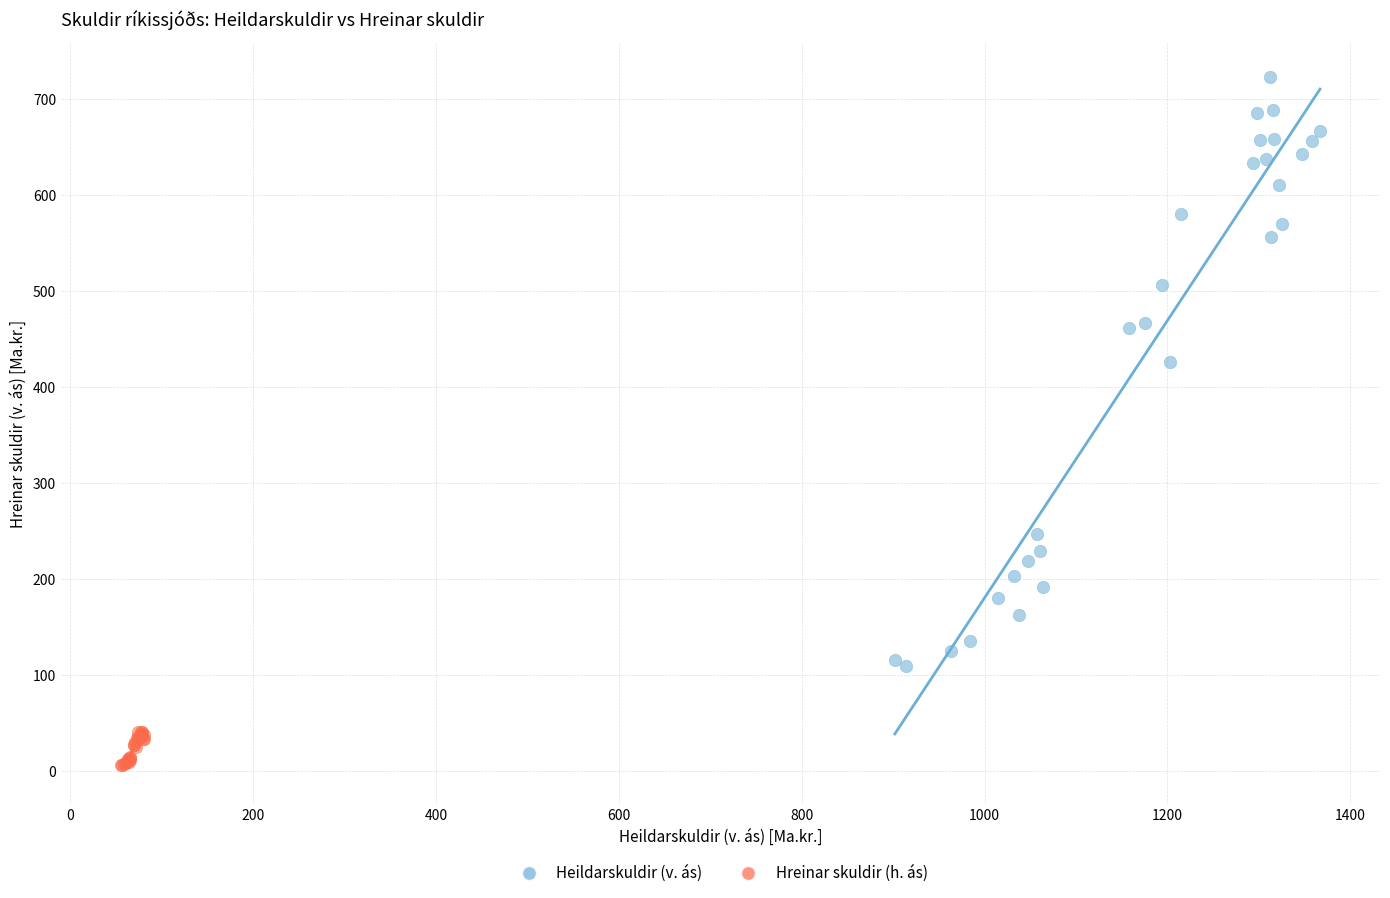

Which series has the widest spread of Y values?

Heildarskuldir (v. ás)